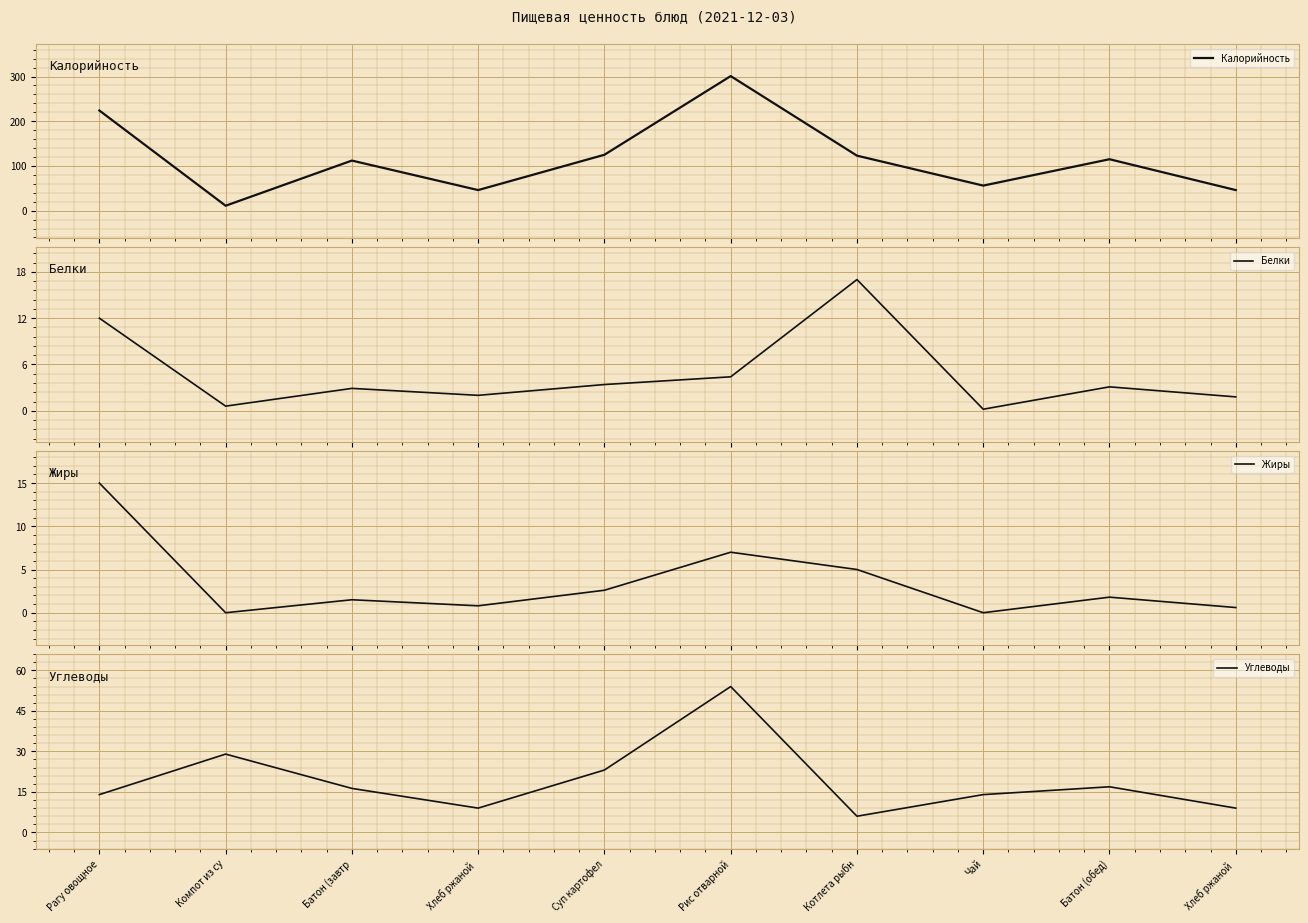

True or false: Белки and Калорийность cross at least once.

False